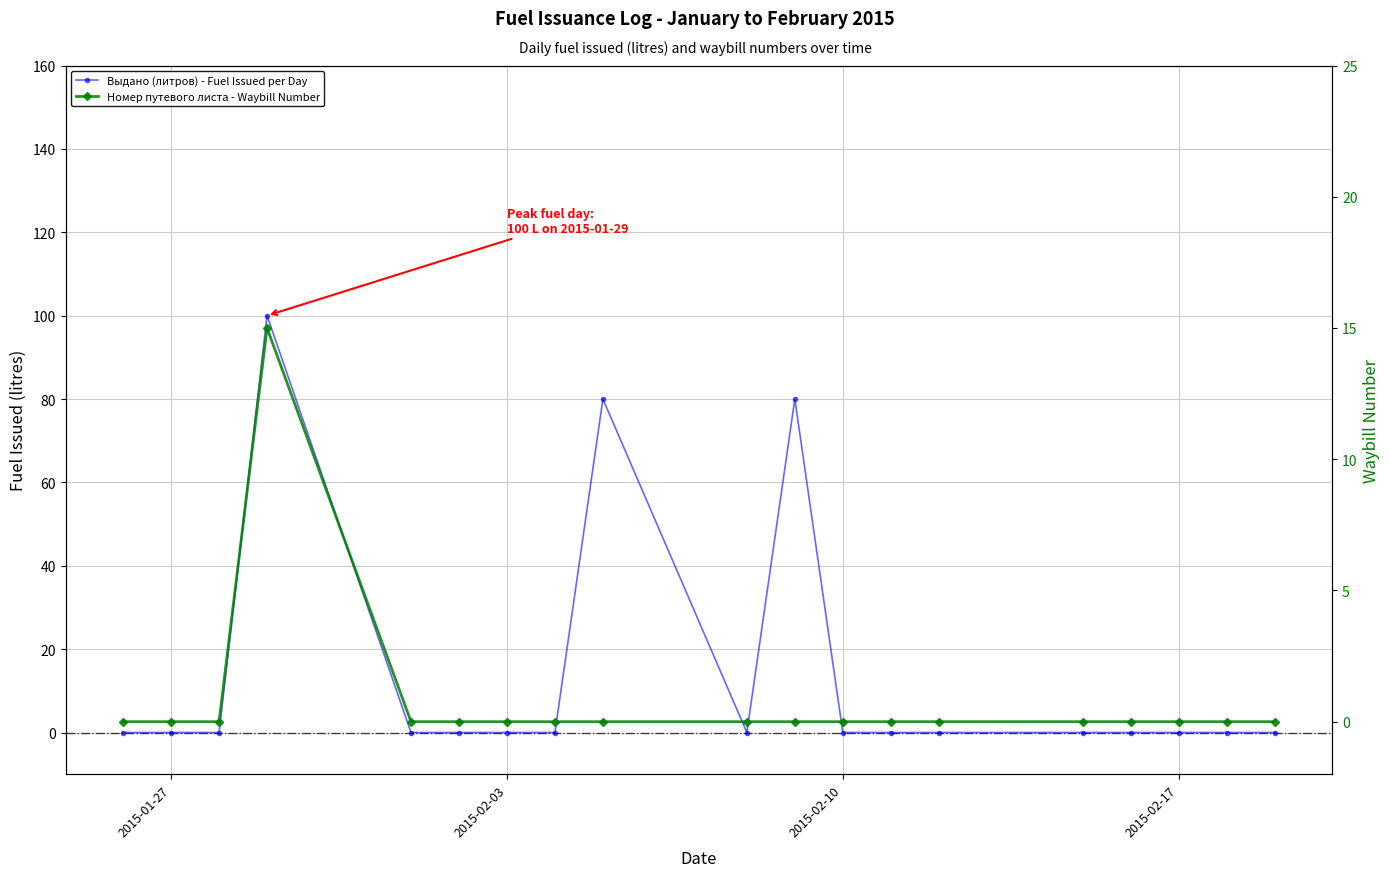

How many interior local peaks does the Номер путевого листа series have?

1